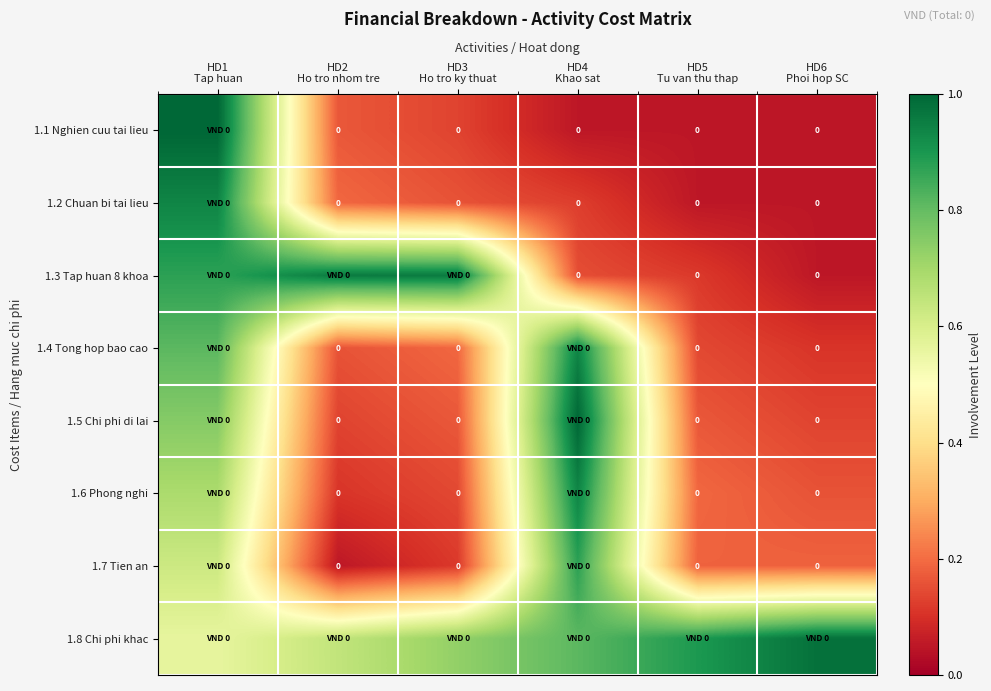

At which category is the sum across all series the highest?

HD1
Tap huan